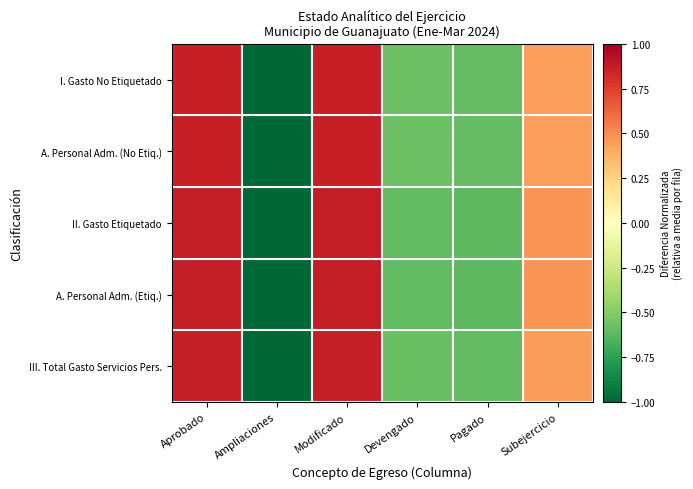

Reading left to right, extract all data points from this chart.

I. Gasto No Etiquetado: Aprobado=0.9	Ampliaciones=-1.0	Modificado=0.9	Devengado=-0.6	Pagado=-0.6	Subejercicio=0.4
A. Personal Adm. (No Etiq.): Aprobado=0.9	Ampliaciones=-1.0	Modificado=0.9	Devengado=-0.6	Pagado=-0.6	Subejercicio=0.4
II. Gasto Etiquetado: Aprobado=0.9	Ampliaciones=-1.0	Modificado=0.9	Devengado=-0.6	Pagado=-0.6	Subejercicio=0.5
A. Personal Adm. (Etiq.): Aprobado=0.9	Ampliaciones=-1.0	Modificado=0.9	Devengado=-0.6	Pagado=-0.6	Subejercicio=0.5
III. Total Gasto Servicios Pers.: Aprobado=0.9	Ampliaciones=-1.0	Modificado=0.9	Devengado=-0.6	Pagado=-0.6	Subejercicio=0.5